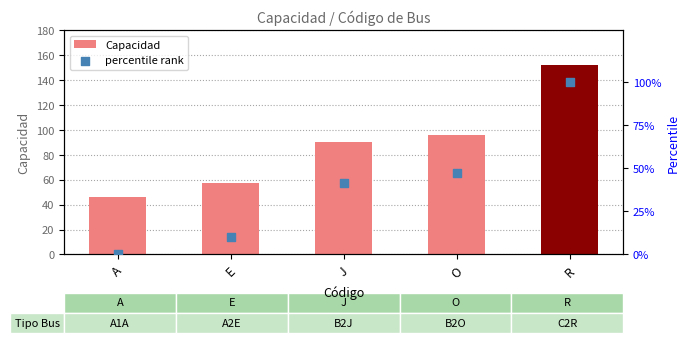

Which series reaches the maximum Y coordinate?

Capacidad